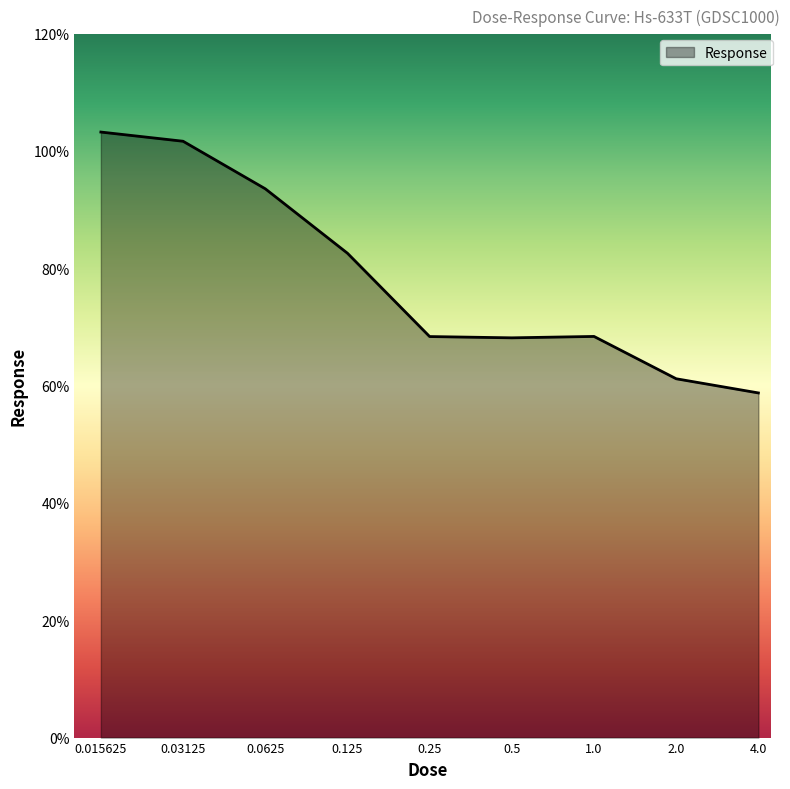

What is the maximum value shown in the chart?

103.2